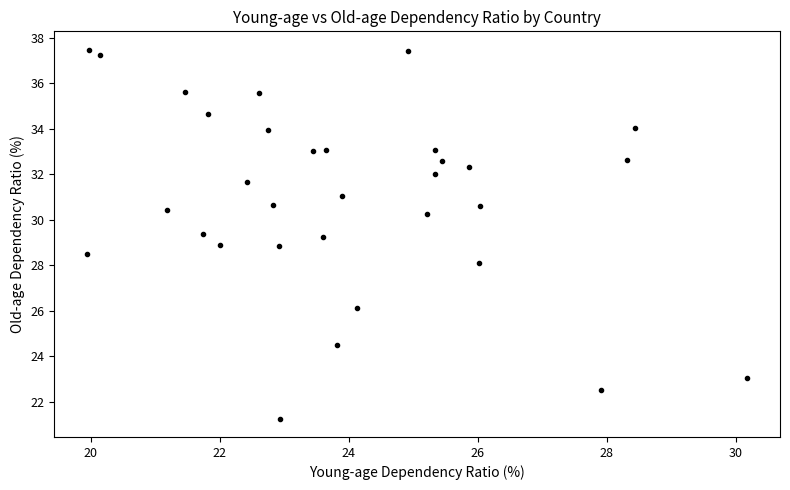

What is the range of Y values (max minus min)?

16.2